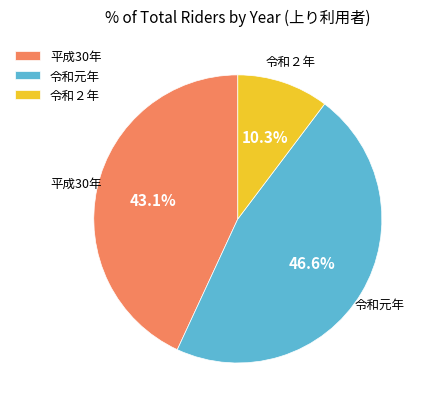

Rank the categories by value from lowest to highest.

令和２年, 平成30年, 令和元年